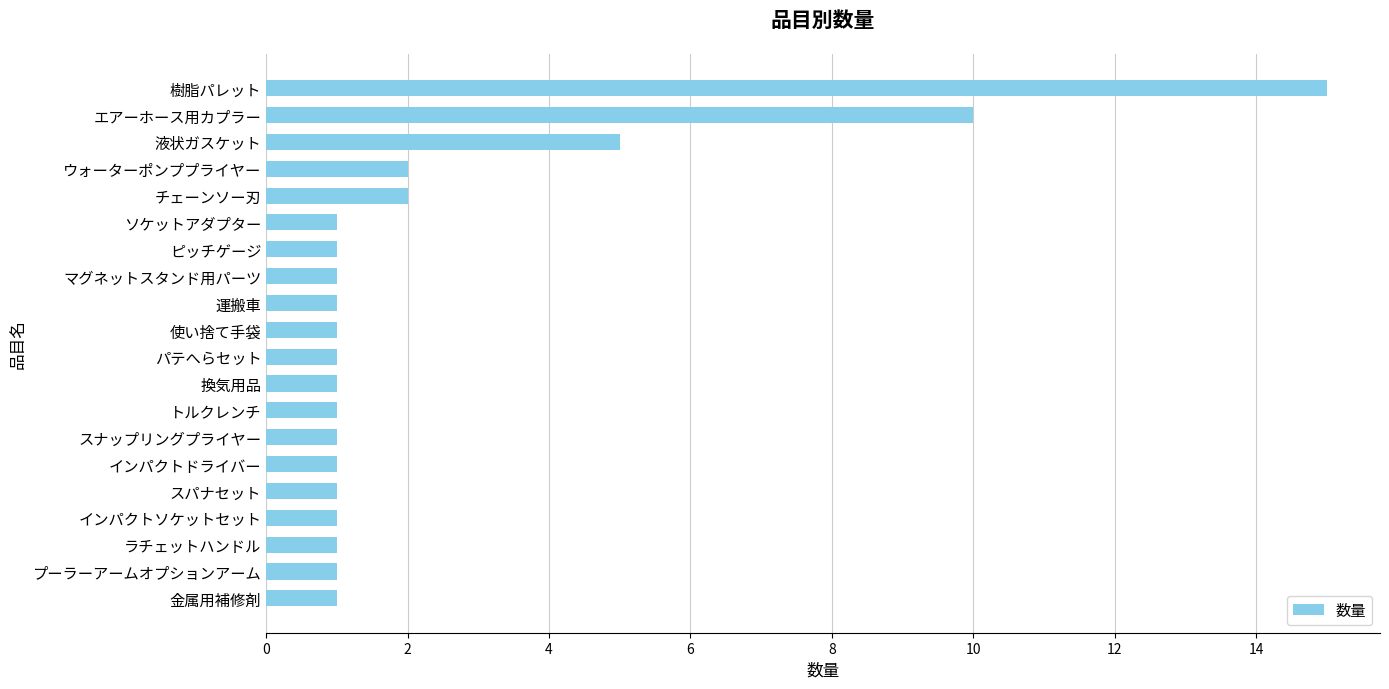

What is the change in value from トルクレンチ to 液状ガスケット?

+4